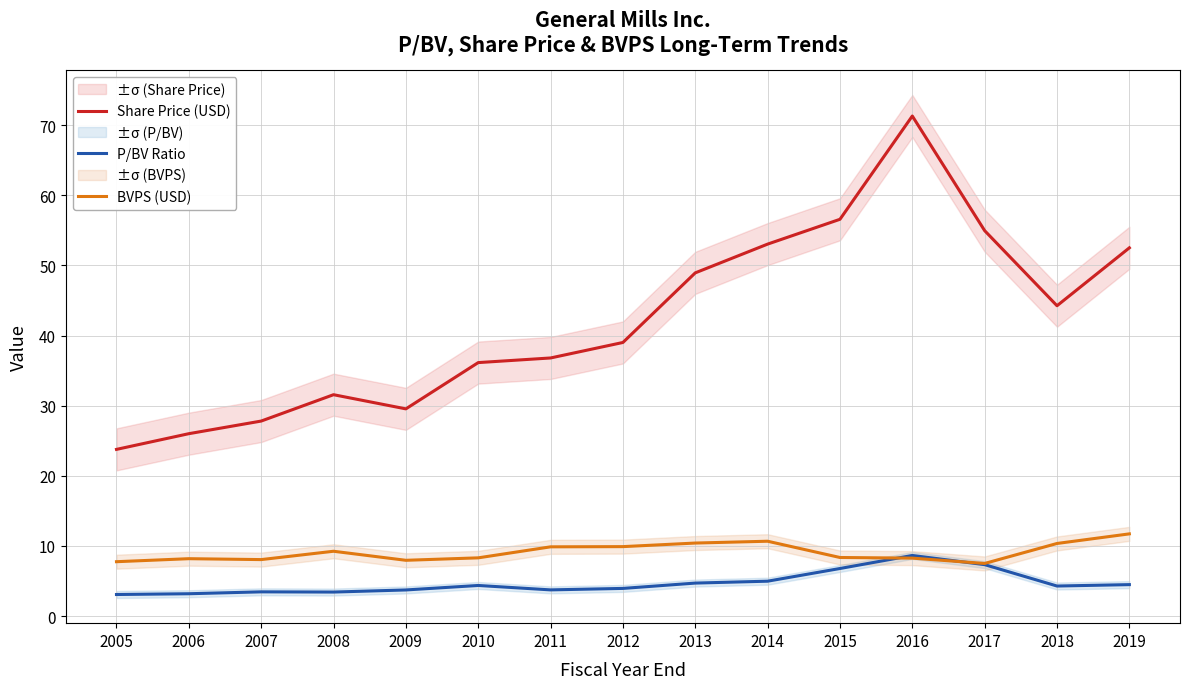

Which series has the largest total across all categories?

Share Price (USD)